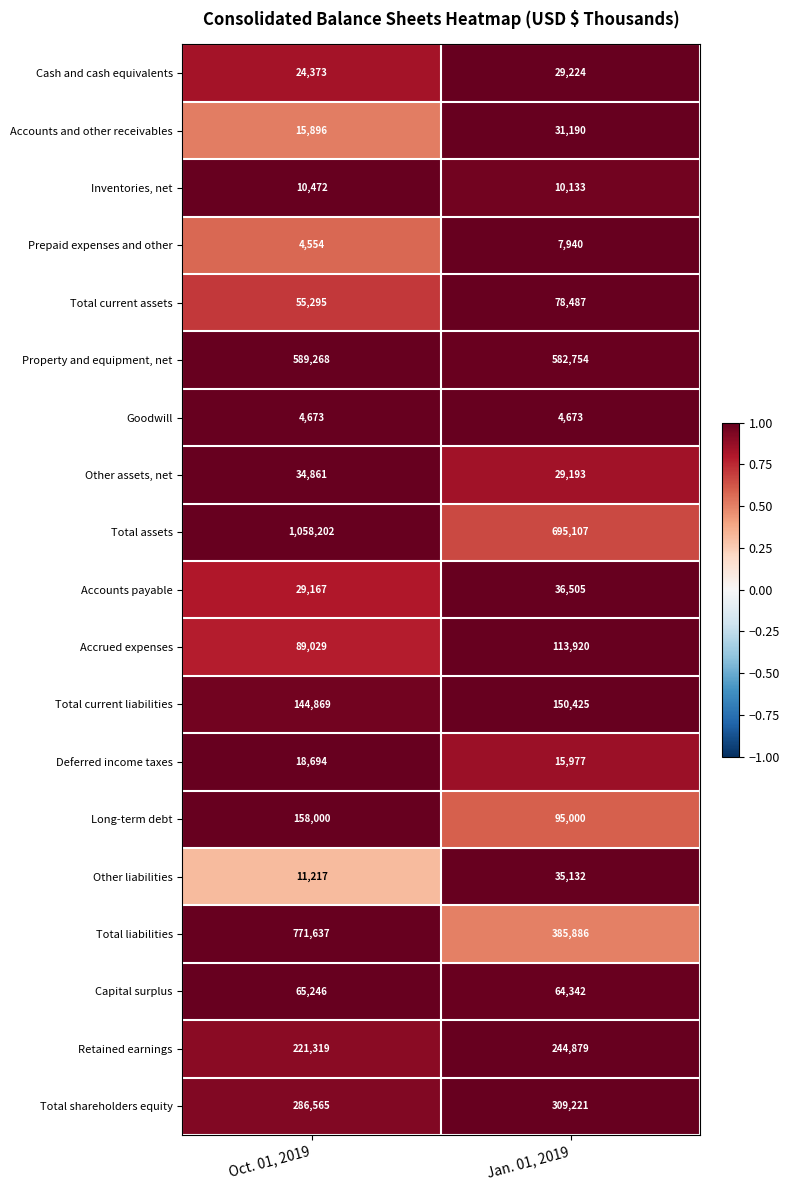

What is the difference between the maximum and minimum values in the Deferred income taxes series?

2717